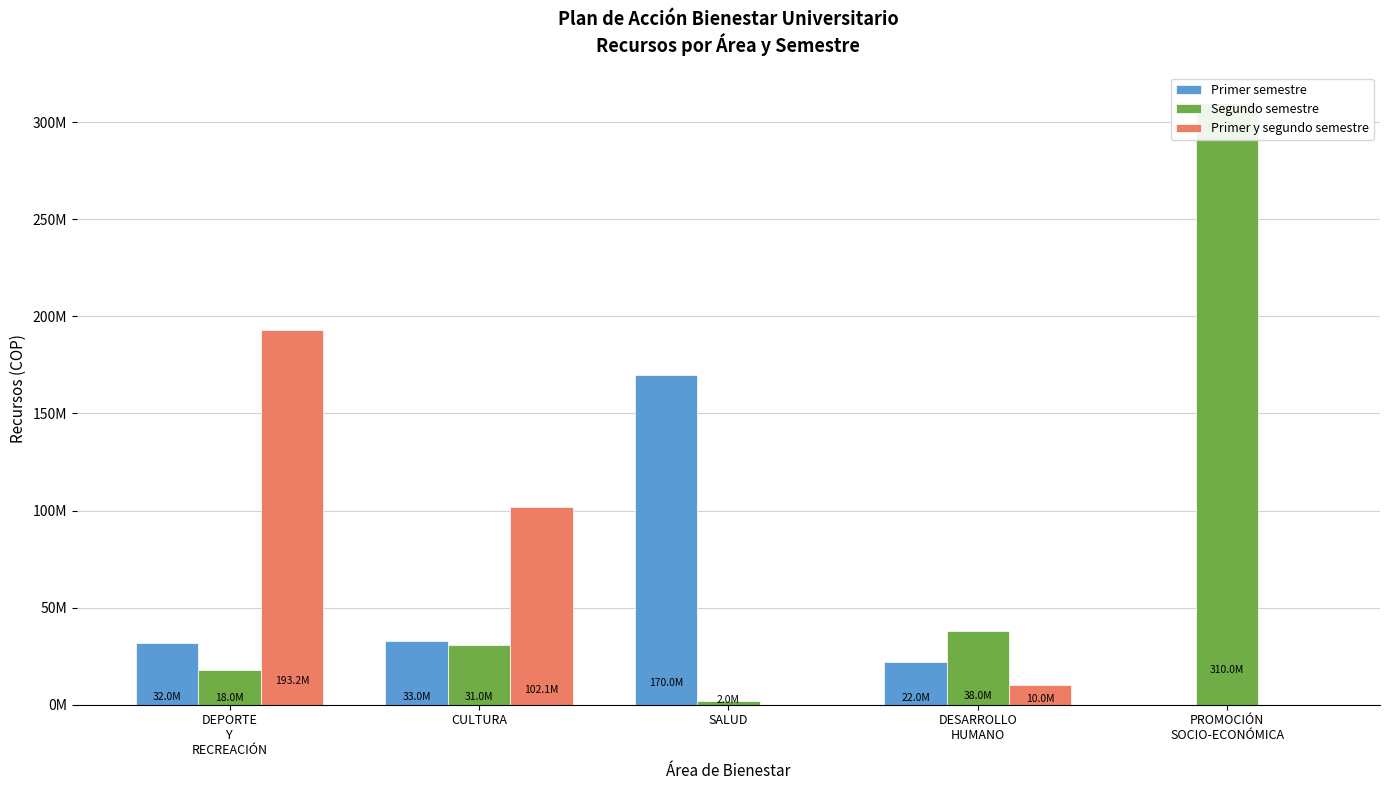

Which series has the largest total across all categories?

Segundo semestre